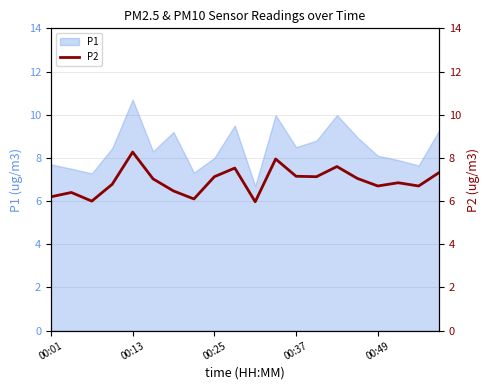

What is the highest value of the P1 series?

10.7